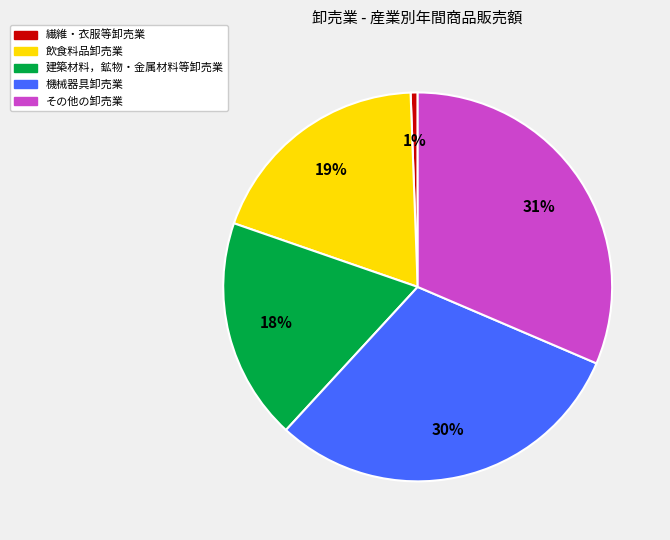

What percentage is the 建築材料，鉱物・金属材料等卸売業 slice, to the nearest percent?

18%